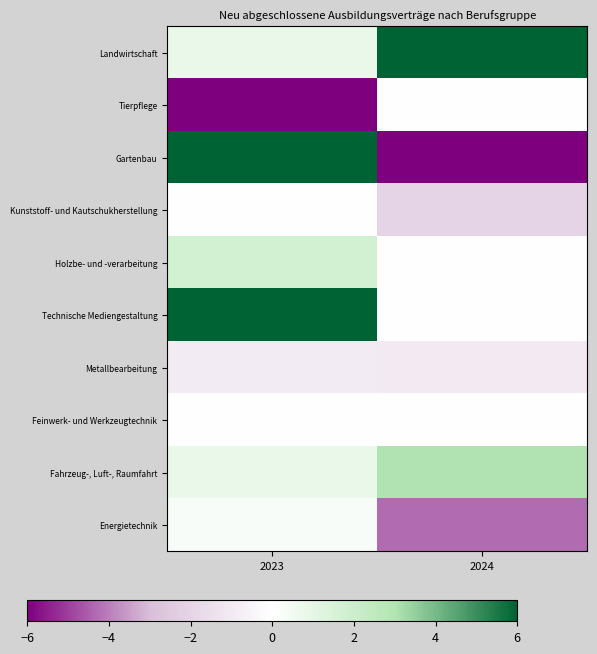

At 2024, list the series in order from smallest to largest.

Gartenbau, Energietechnik, Kunststoff- und Kautschukherstellung, Metallbearbeitung, Tierpflege, Holzbe- und -verarbeitung, Technische Mediengestaltung, Feinwerk- und Werkzeugtechnik, Fahrzeug-, Luft-, Raumfahrt, Landwirtschaft